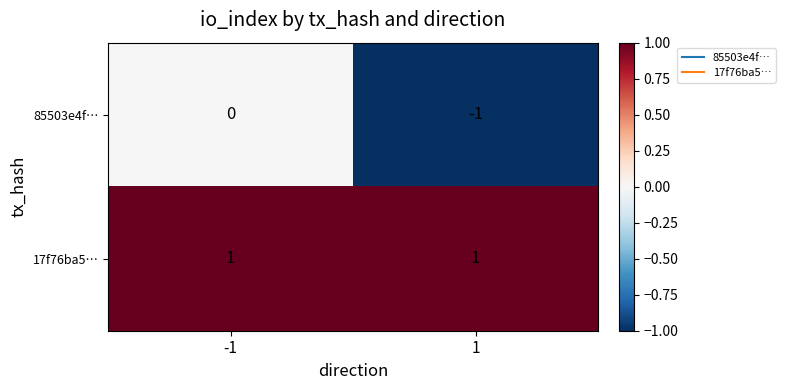

How many series are shown in this chart?

2